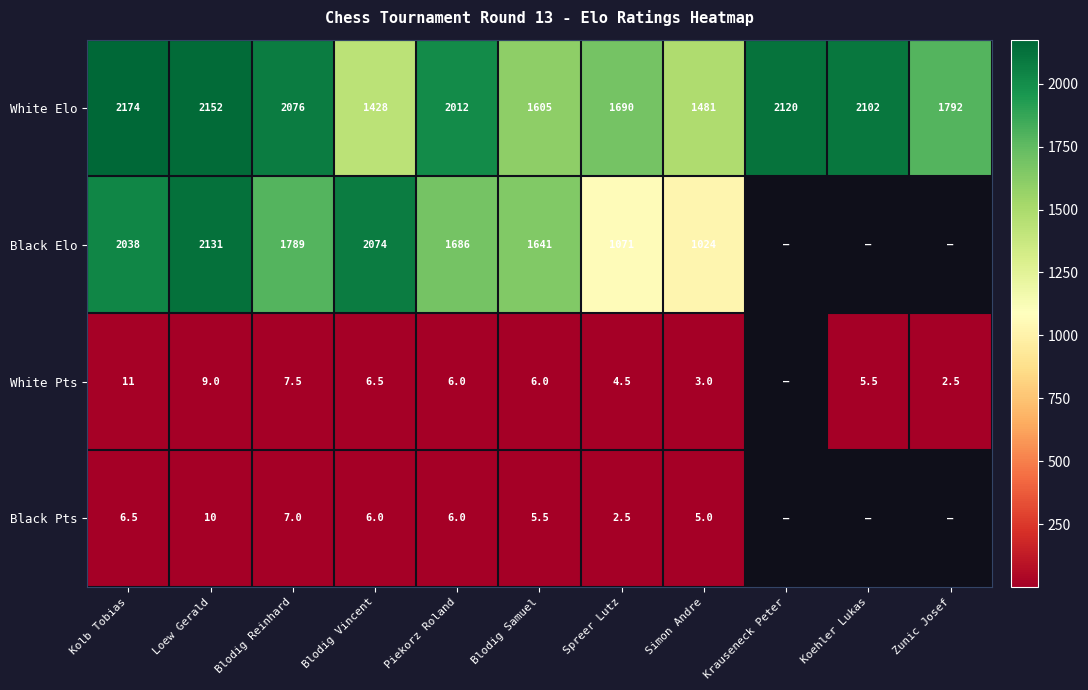

The White Elo series shows 1171.0 at Zunic Josef. True or false?

False